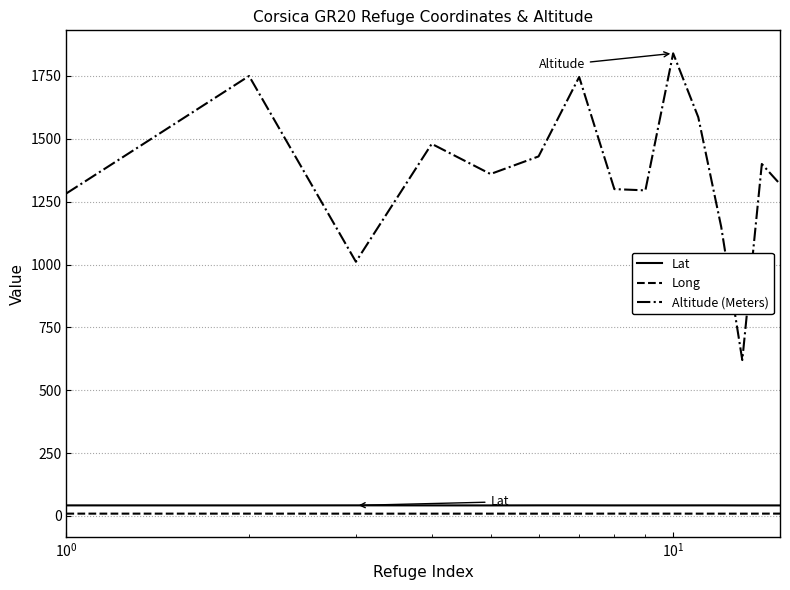

What is the maximum value for Altitude (Meters)?

1840.0